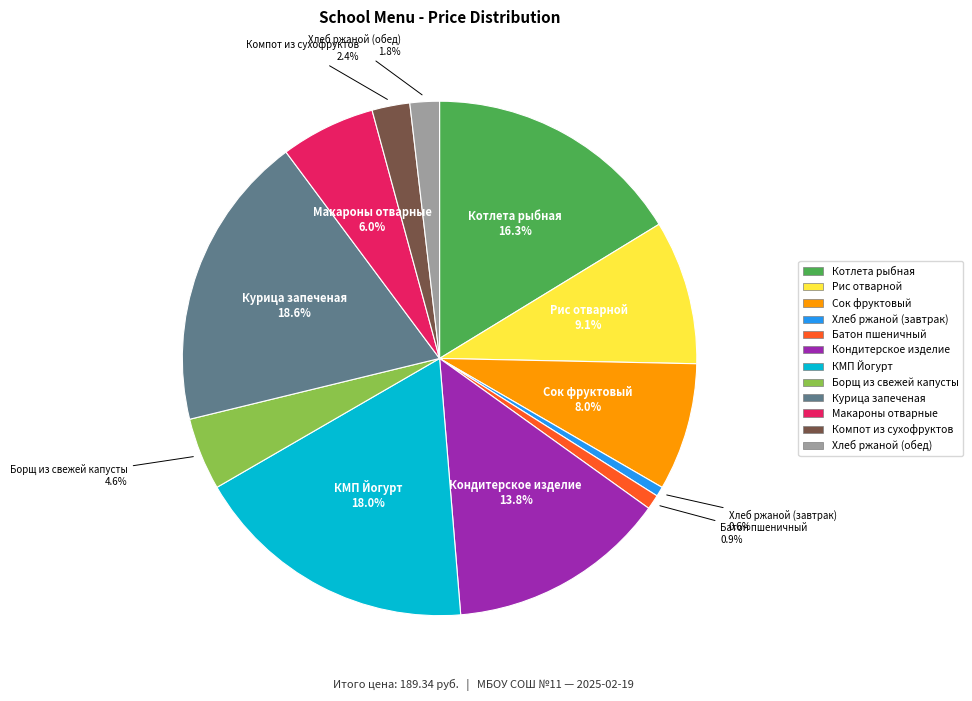

True or false: Рис отварной accounts for 9% of the total.

True